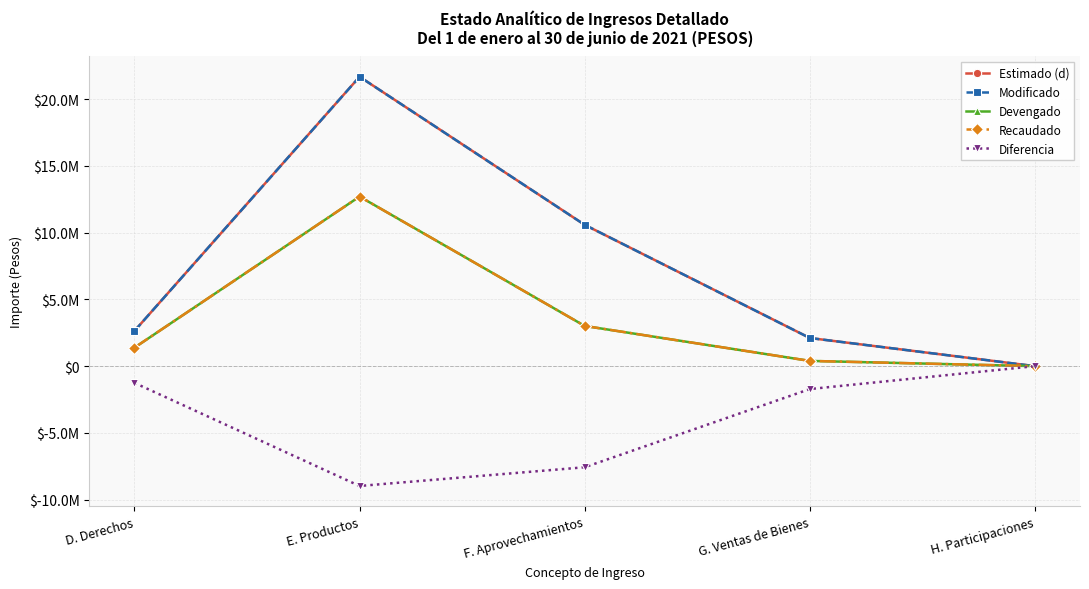

Does the chart display data point markers on the line(s)?

Yes